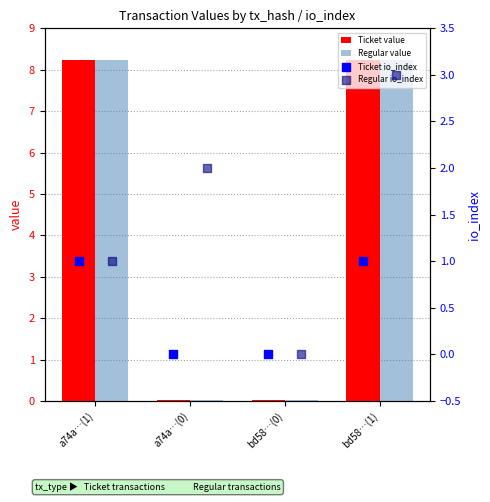

What are all the series names shown in the legend?

Ticket value, Regular value, Ticket io_index, Regular io_index